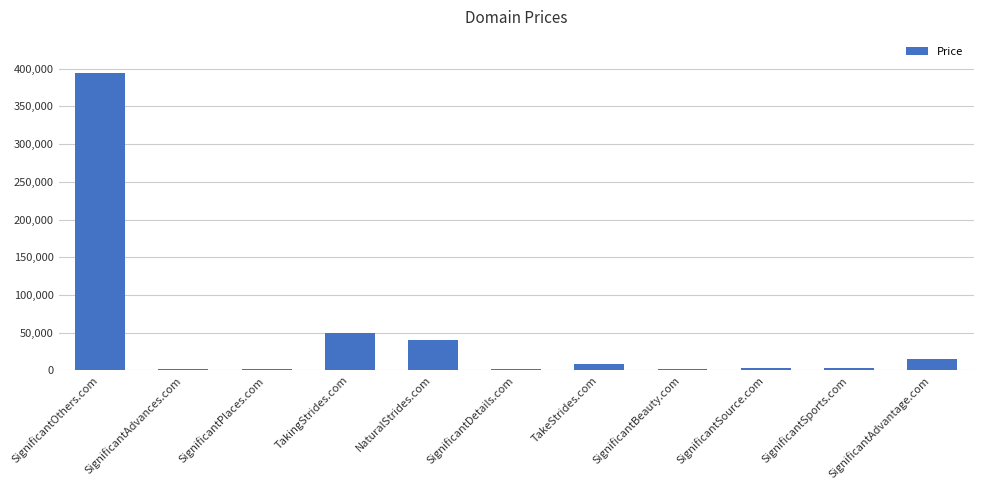

What is the label of the 9th bar from the left?

SignificantSource.com